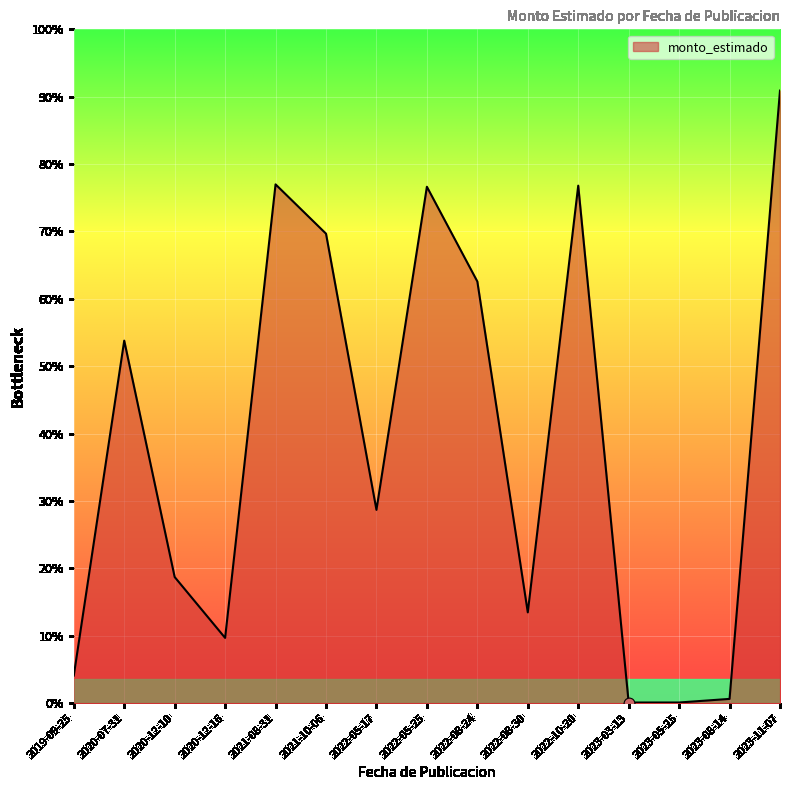

What is the change in value from 2022-08-24 to 2023-08-14?

-86305003